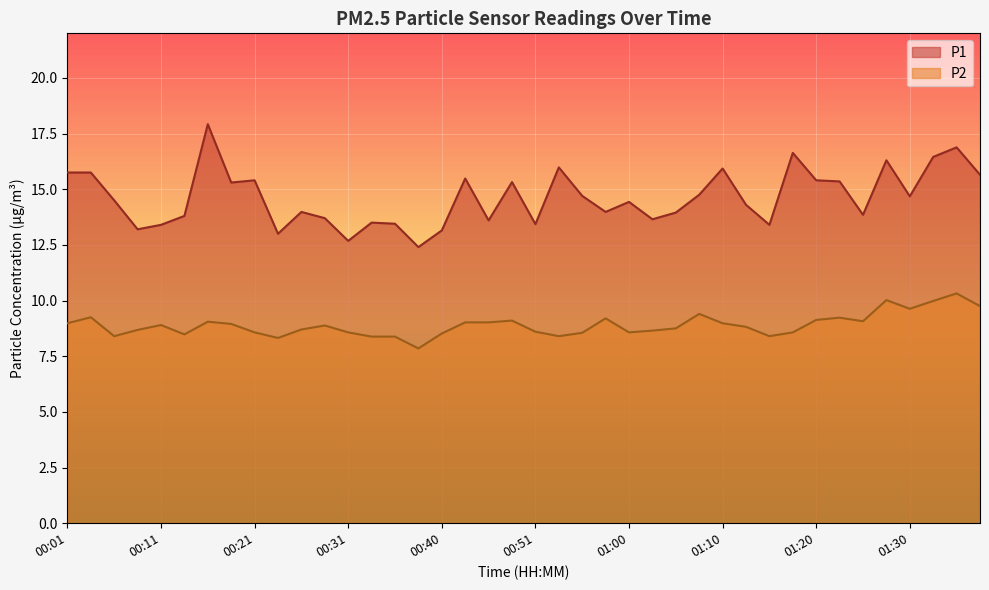

How many interior local valleys does the P1 series have?

12